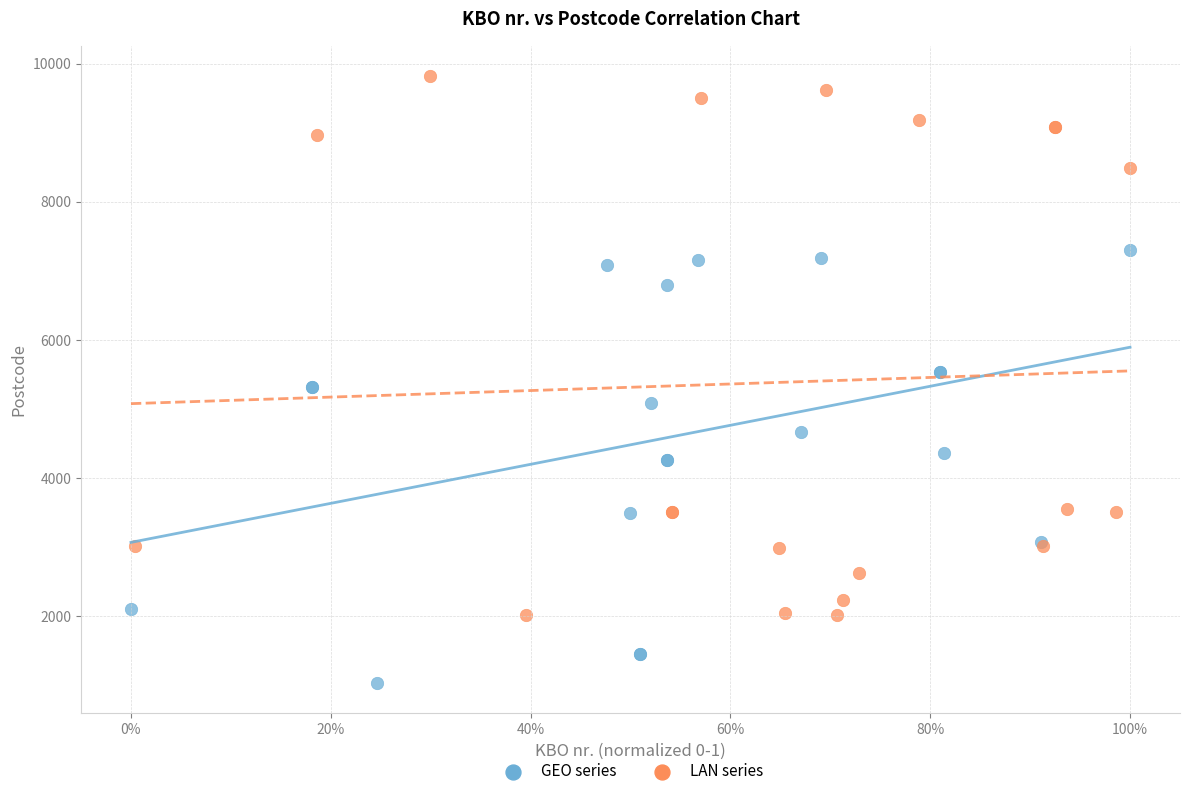

What are all the series names shown in the legend?

GEO series, LAN series